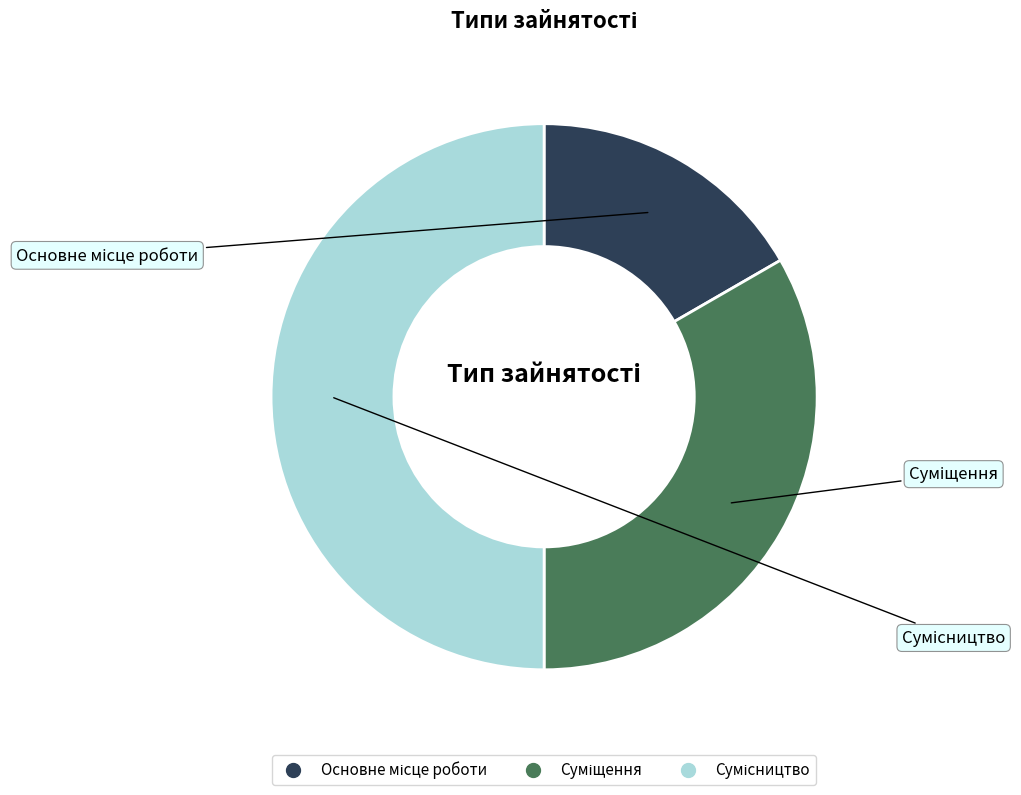

How many segments does this pie chart have?

3